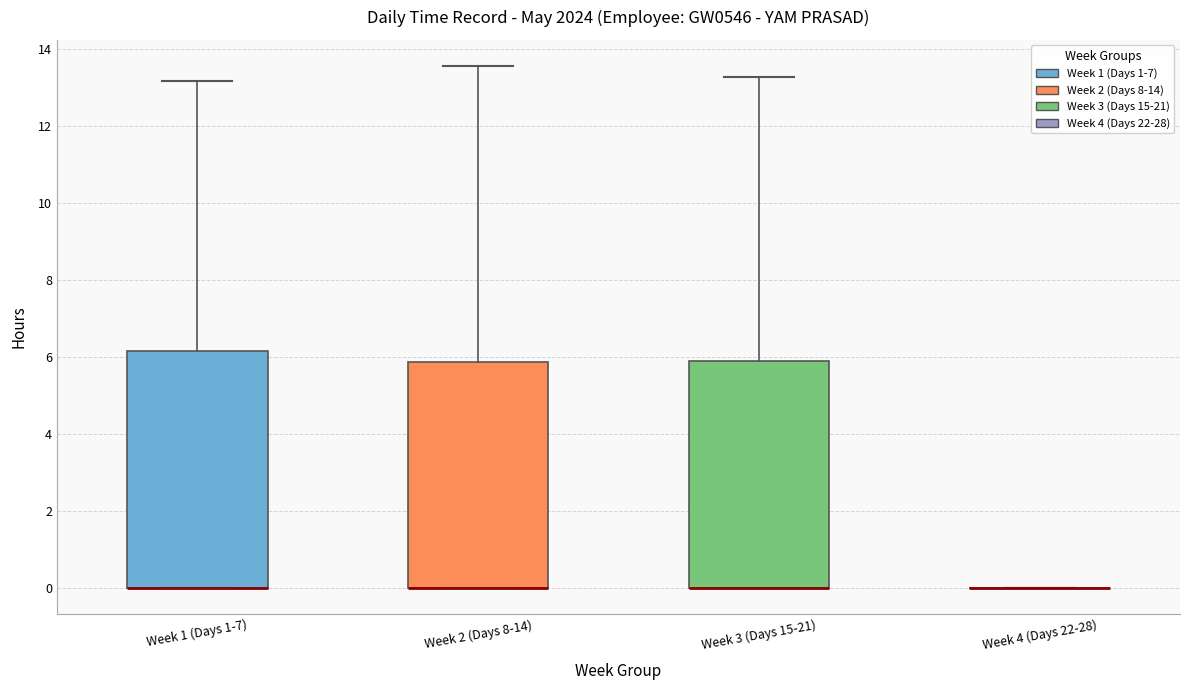

Reading left to right, read every box against the y-axis: the position of its median line, the range the box covers, and the ends of its whiskers. The values are not printed on the chart, so give them approximately, as read against the axis.

Week 1 (Days 1-7): median 0.0 (drawn on the box's lower edge), box 0.0 to 6.2, whiskers 0.0 to 13.2
Week 2 (Days 8-14): median 0.0 (drawn on the box's lower edge), box 0.0 to 5.8, whiskers 0.0 to 13.6
Week 3 (Days 15-21): median 0.0 (drawn on the box's lower edge), box 0.0 to 6.0, whiskers 0.0 to 13.2
Week 4 (Days 22-28): box collapsed to a line at 0.0, whiskers 0.0 to 0.0